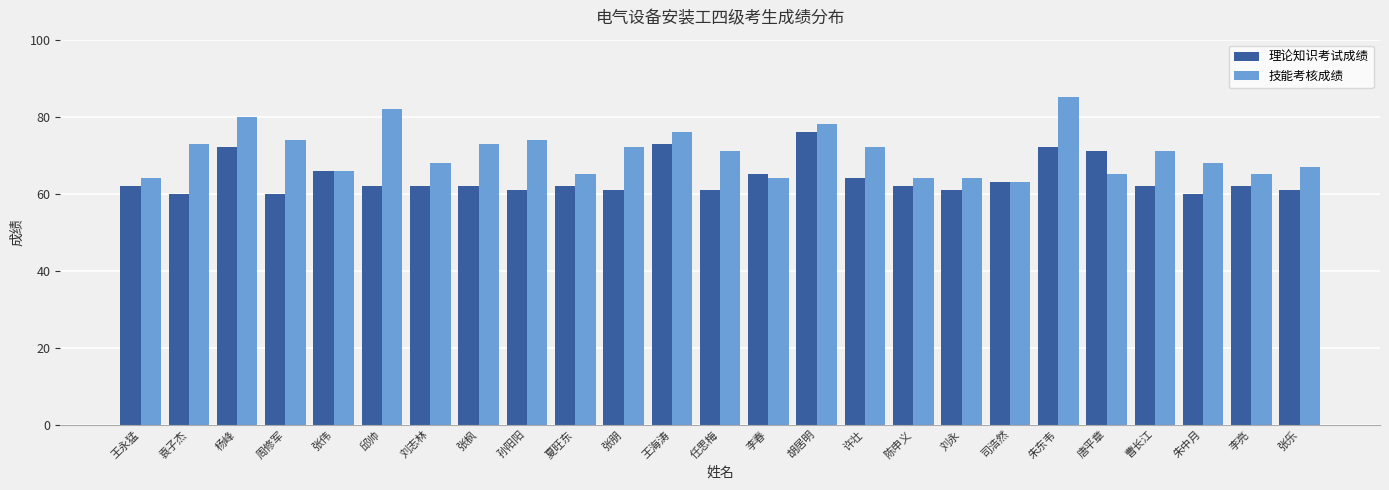

Reading left to right, list all the values displayed in this chart.

理论知识考试成绩: 62	60	72	60	66	62	62	62	61	62	61	73	61	65	76	64	62	61	63	72	71	62	60	62	61
技能考核成绩: 64	73	80	74	66	82	68	73	74	65	72	76	71	64	78	72	64	64	63	85	65	71	68	65	67